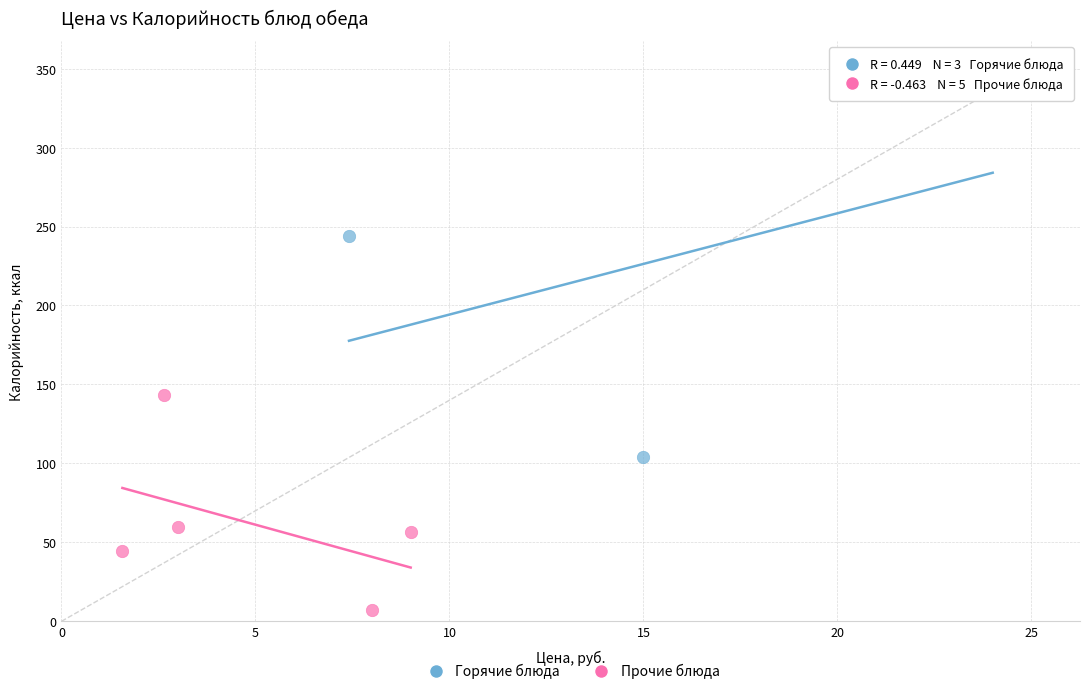

Which series reaches the maximum Y coordinate?

Горячие блюда